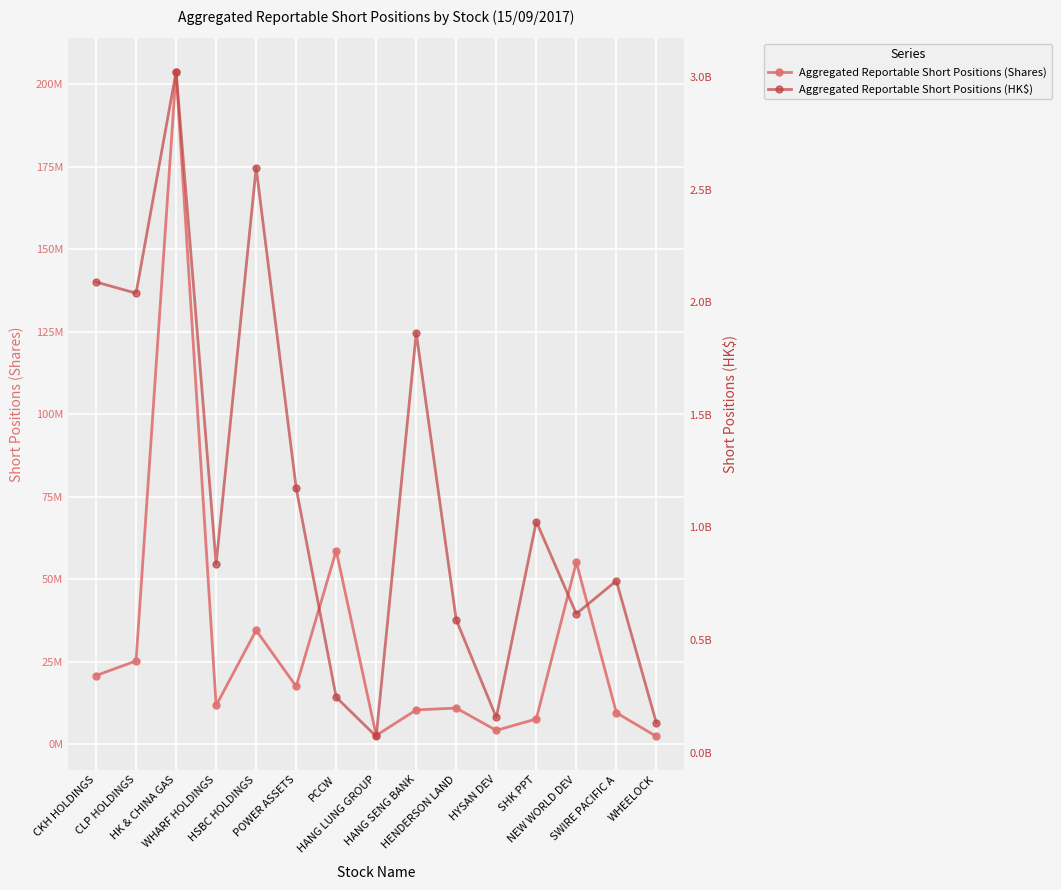

What is the minimum value for Aggregated Reportable Short Positions (Shares)?

2291815